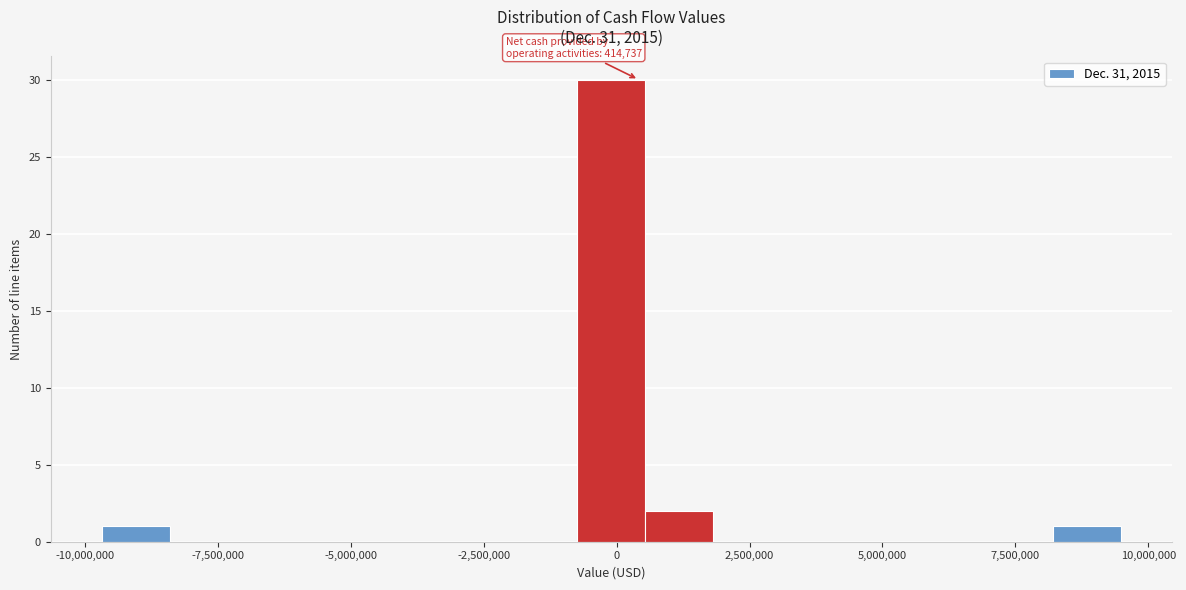

Read against the x-axis, roughly where is the centre of the tallest bar?

0